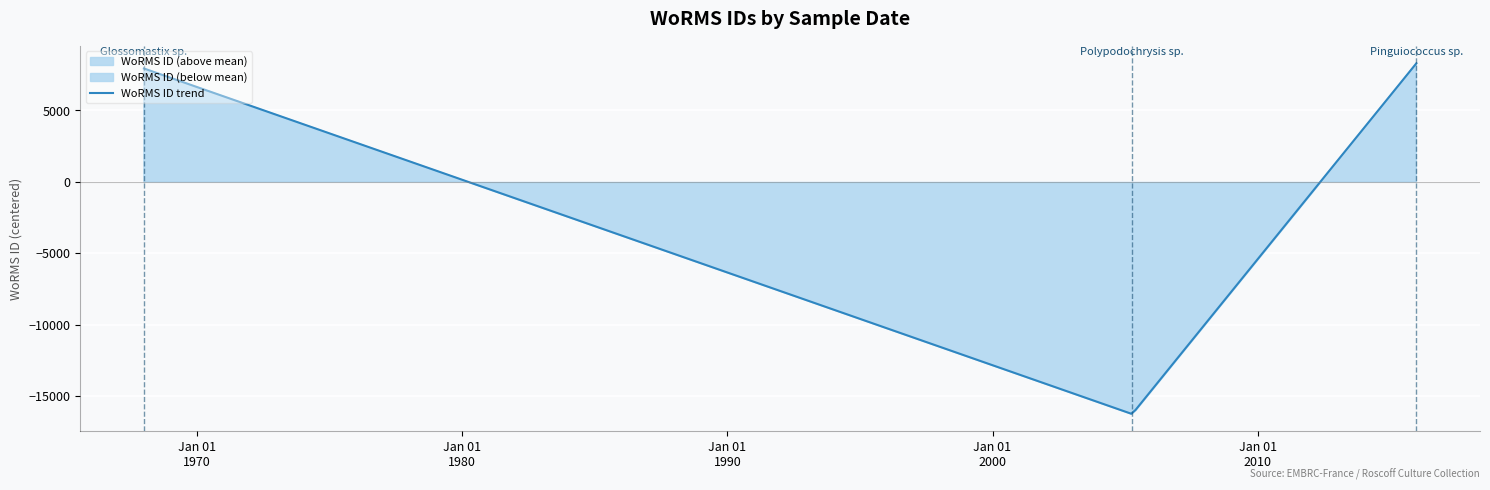

Where is the data nearest to the value 357780?

01-01-1968